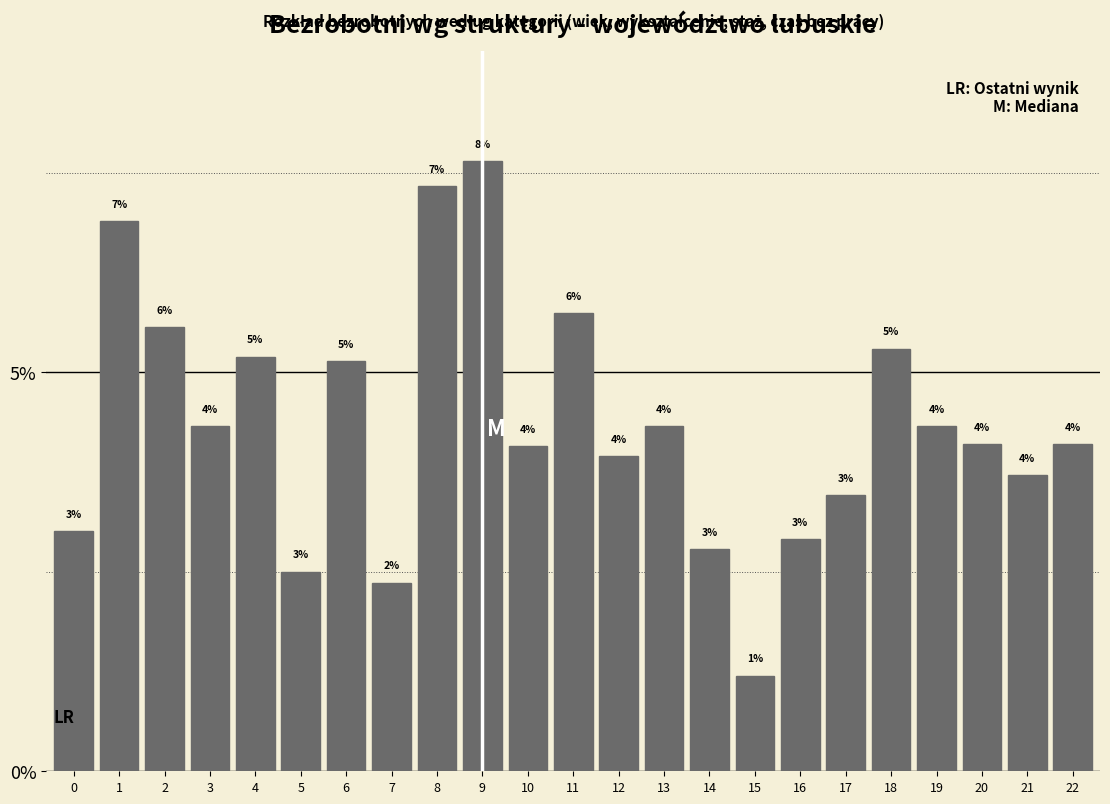

Between 15 and 14, which is larger?

14